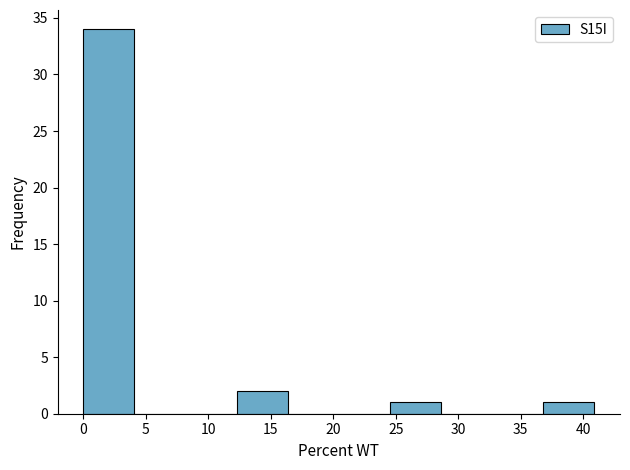

Reading left to right, transcribe this chart: for each bar, give the range it covers on the x-axis and its height. Neither the bar edges nor the heights are printed on the chart, so give them approximately, as read against the axes.

0.0 to 4.0: 34
4.0 to 8.0: 0
8.0 to 12.5: 0
12.5 to 16.5: 2
16.5 to 20.5: 0
20.5 to 24.5: 0
24.5 to 28.5: 1
28.5 to 32.5: 0
32.5 to 37.0: 0
37.0 to 41.0: 1